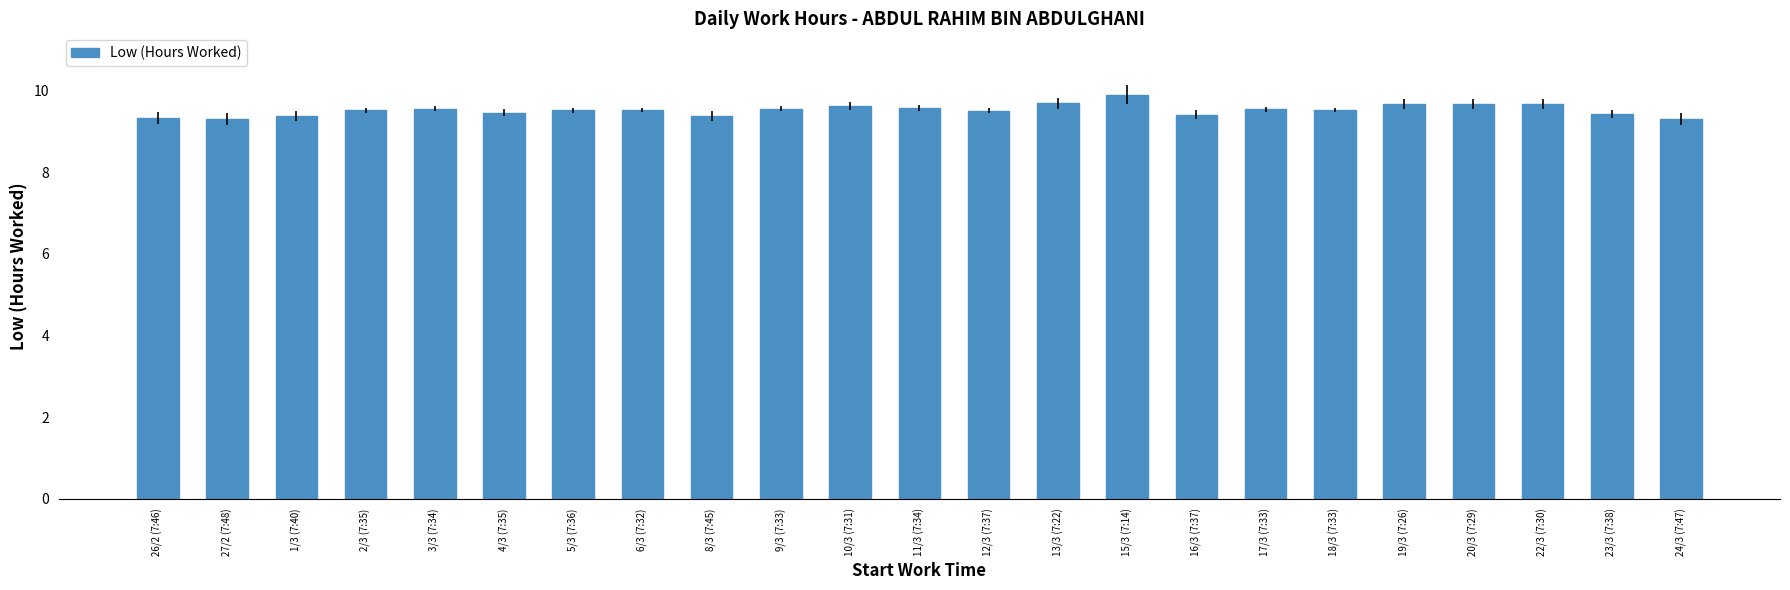

What is the difference between the maximum and minimum values?

0.6